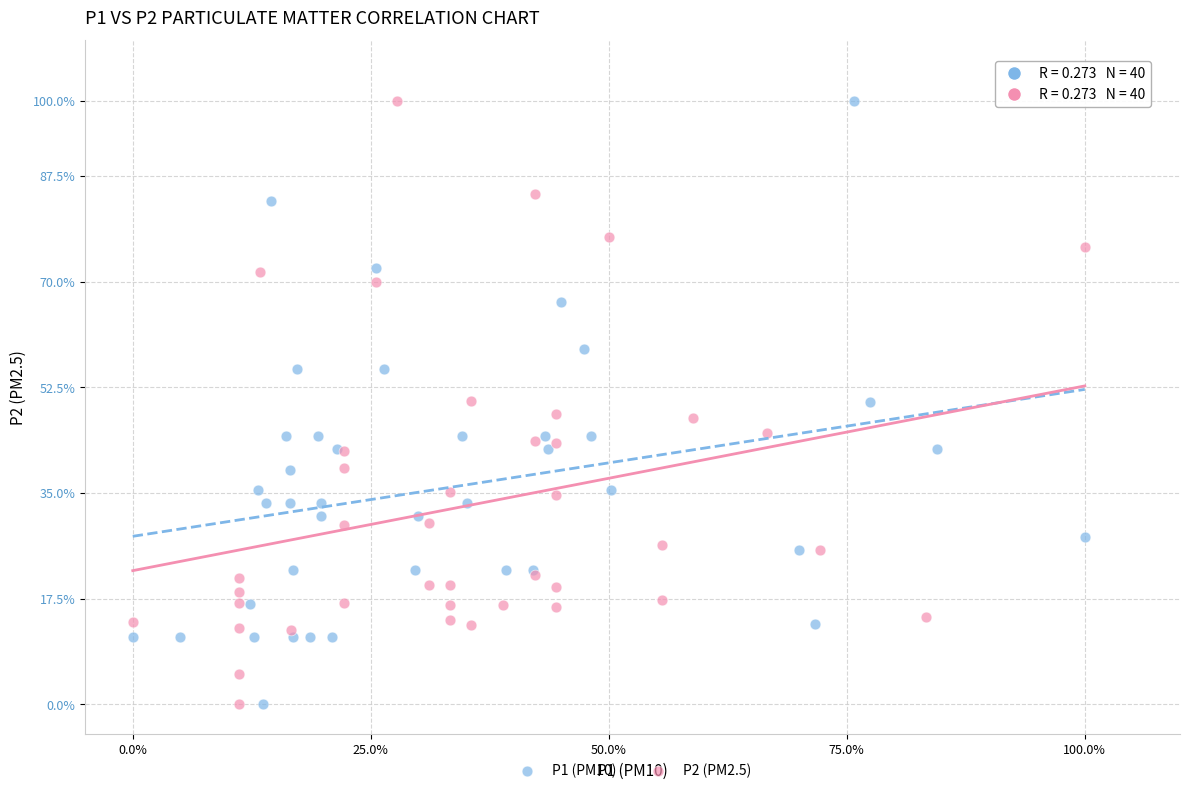

What are all the series names shown in the legend?

P1 (PM10), P2 (PM2.5)